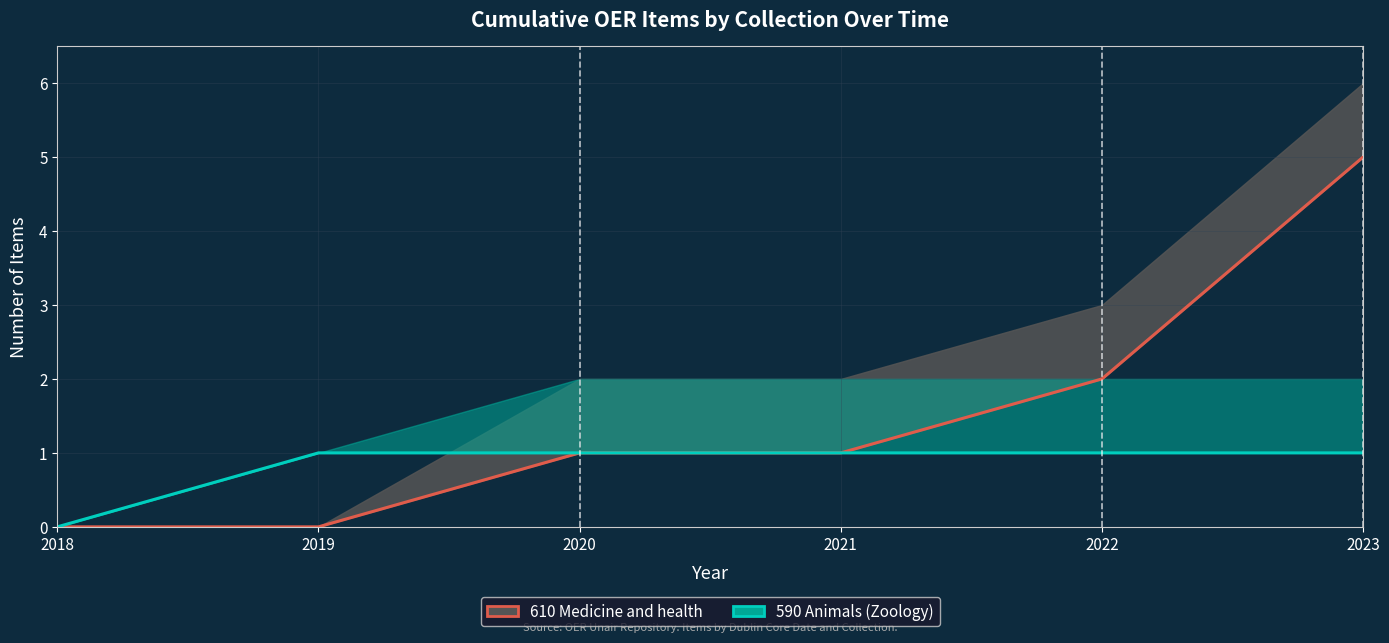

What is the difference between the 610 Medicine and health values at 2022 and 2021?

1